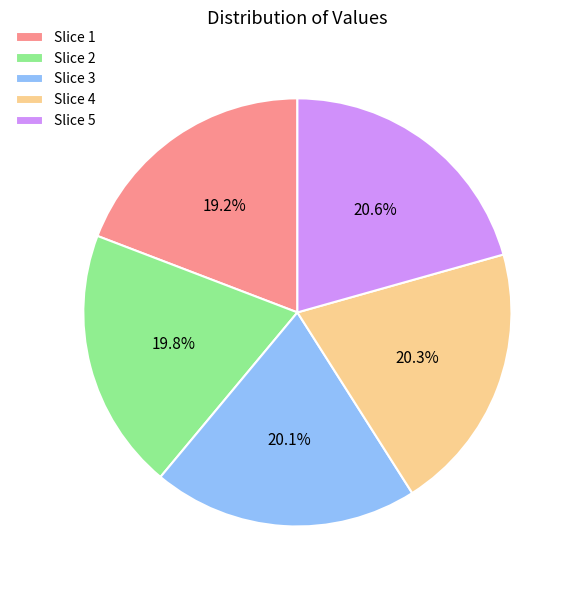

Between Slice 2 and Slice 4, which is larger?

Slice 4